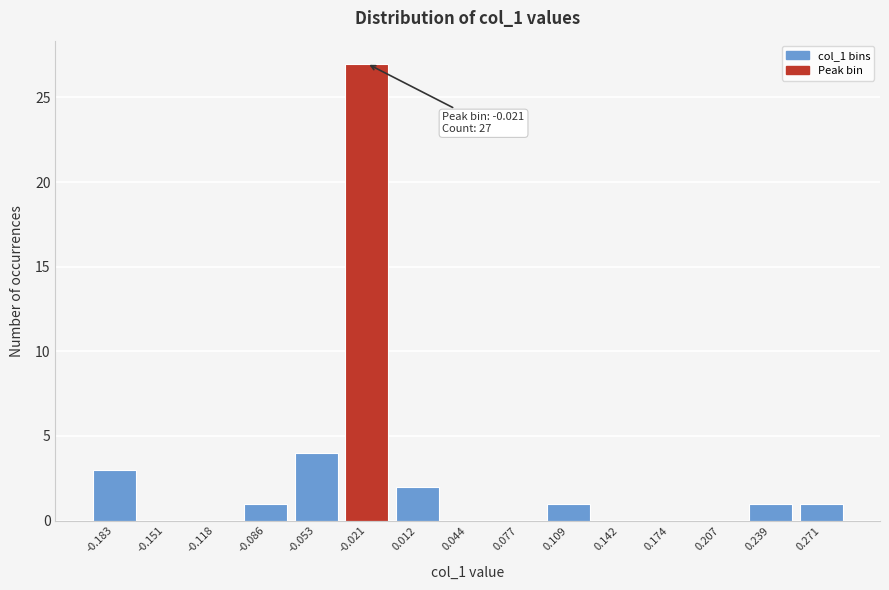

Reading left to right, list all the values displayed in this chart.

-0.183=3	-0.151=0	-0.118=0	-0.086=1	-0.053=4	-0.021=27	0.012=2	0.044=0	0.077=0	0.109=1	0.142=0	0.174=0	0.207=0	0.239=1	0.271=1